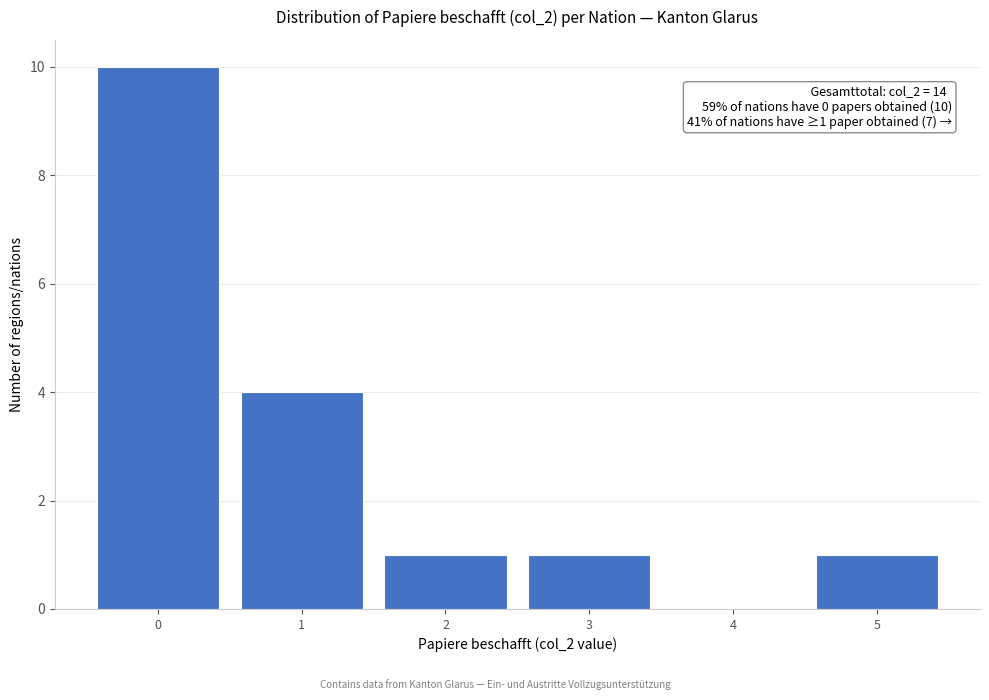

Which range on the x-axis has the tallest bar?

-0.5 to 0.5